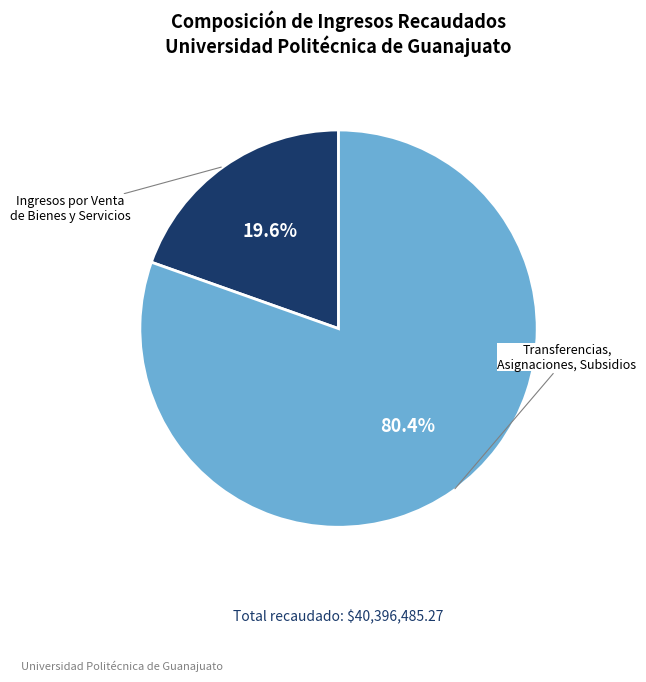

Does any single category account for the majority?

Yes